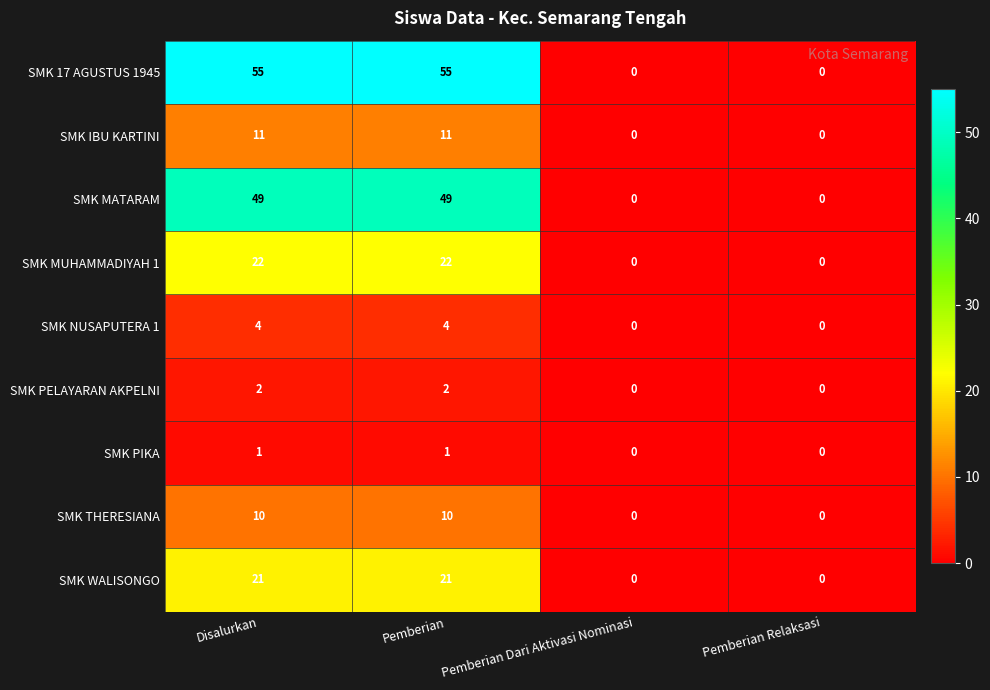

What is the sum of the SMK THERESIANA values at Pemberian Dari Aktivasi Nominasi and Pemberian?

10